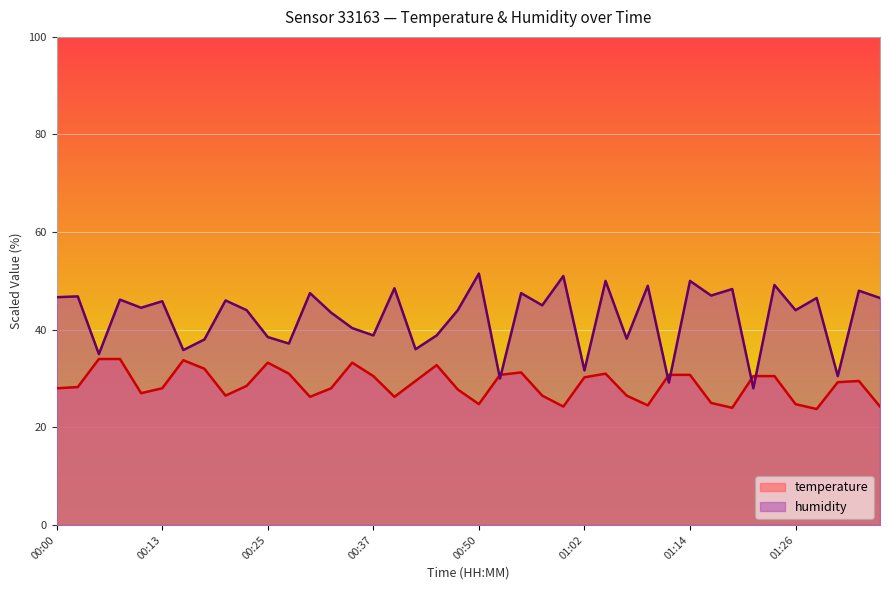

At which category is the sum across all series the highest?

01:04